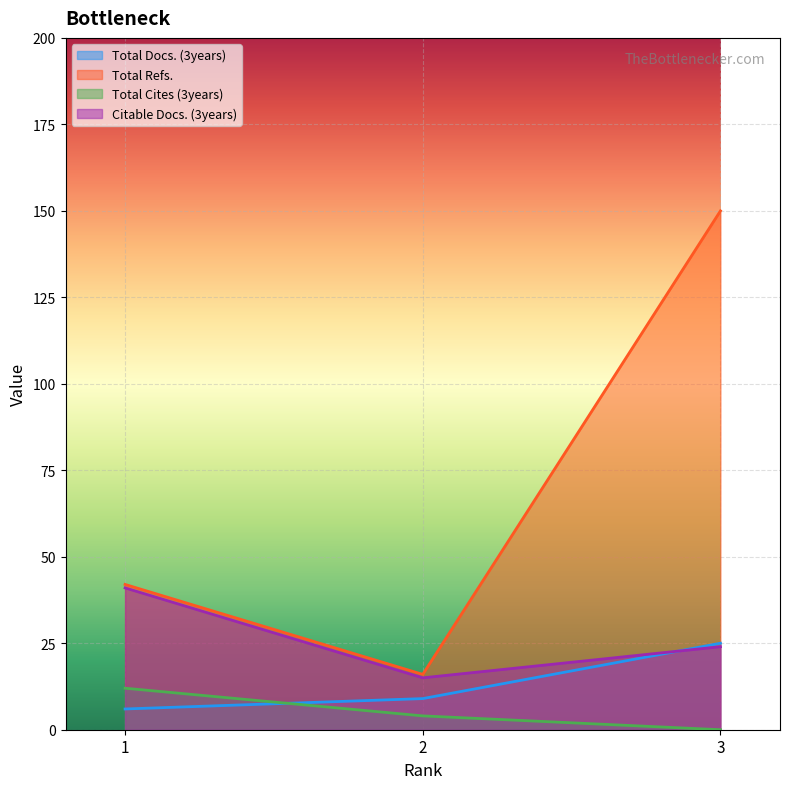

At 3, list the series in order from largest to smallest.

Total Refs., Total Docs. (3years), Citable Docs. (3years), Total Cites (3years)